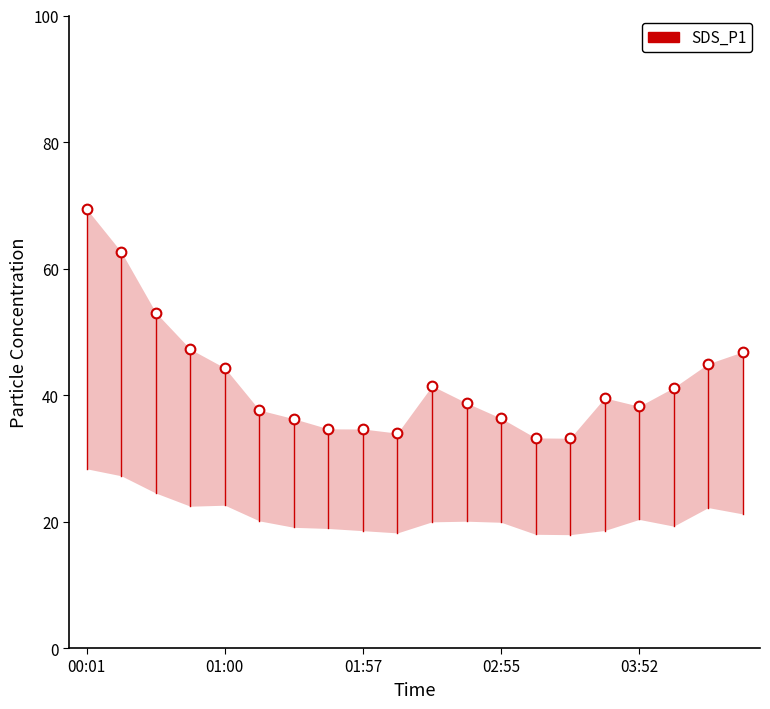

Reading right to left, transcribe all the data shown in this chart.

46.8	45.0	41.2	38.2	39.5	33.2	33.2	36.3	38.8	41.5	34.0	34.6	34.6	36.2	37.6	44.3	47.2	53.0	62.6	69.4